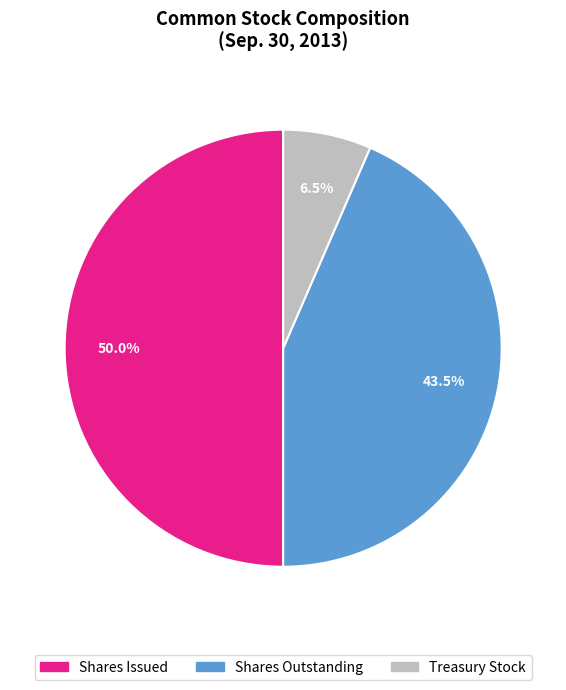

How many slices are in this pie chart?

3